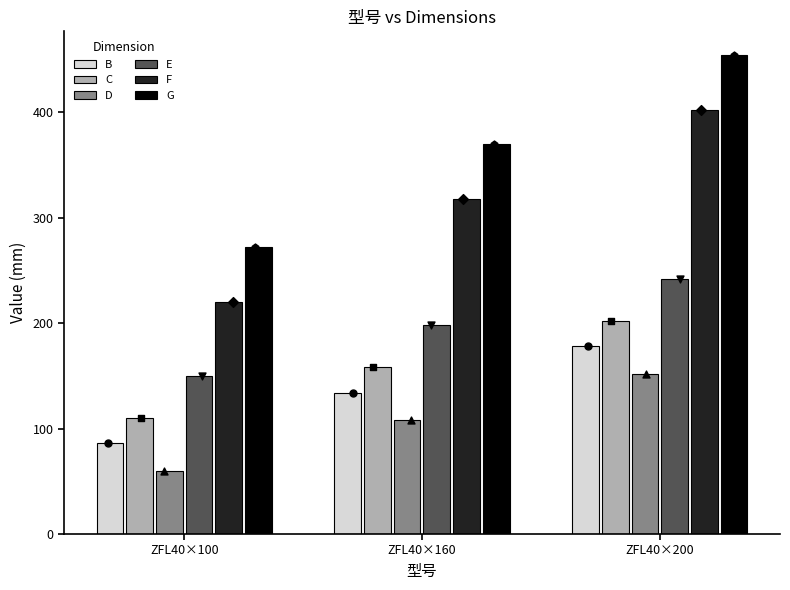

Which series contains the lowest Y value?

D